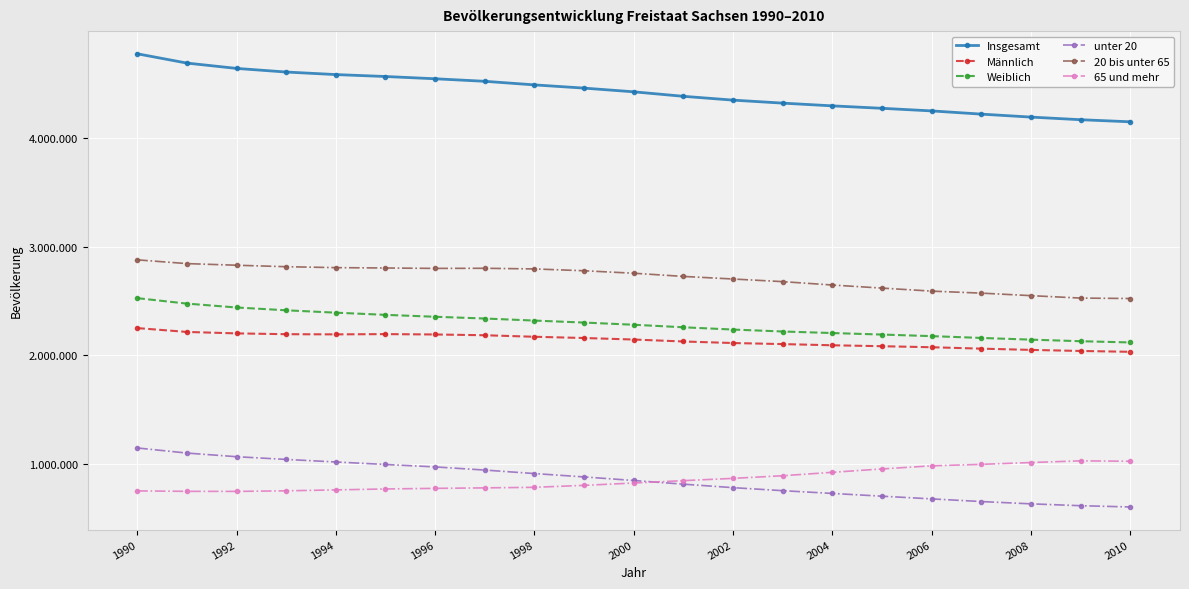

What are all the series names shown in the legend?

Insgesamt, Männlich, Weiblich, unter 20, 20 bis unter 65, 65 und mehr